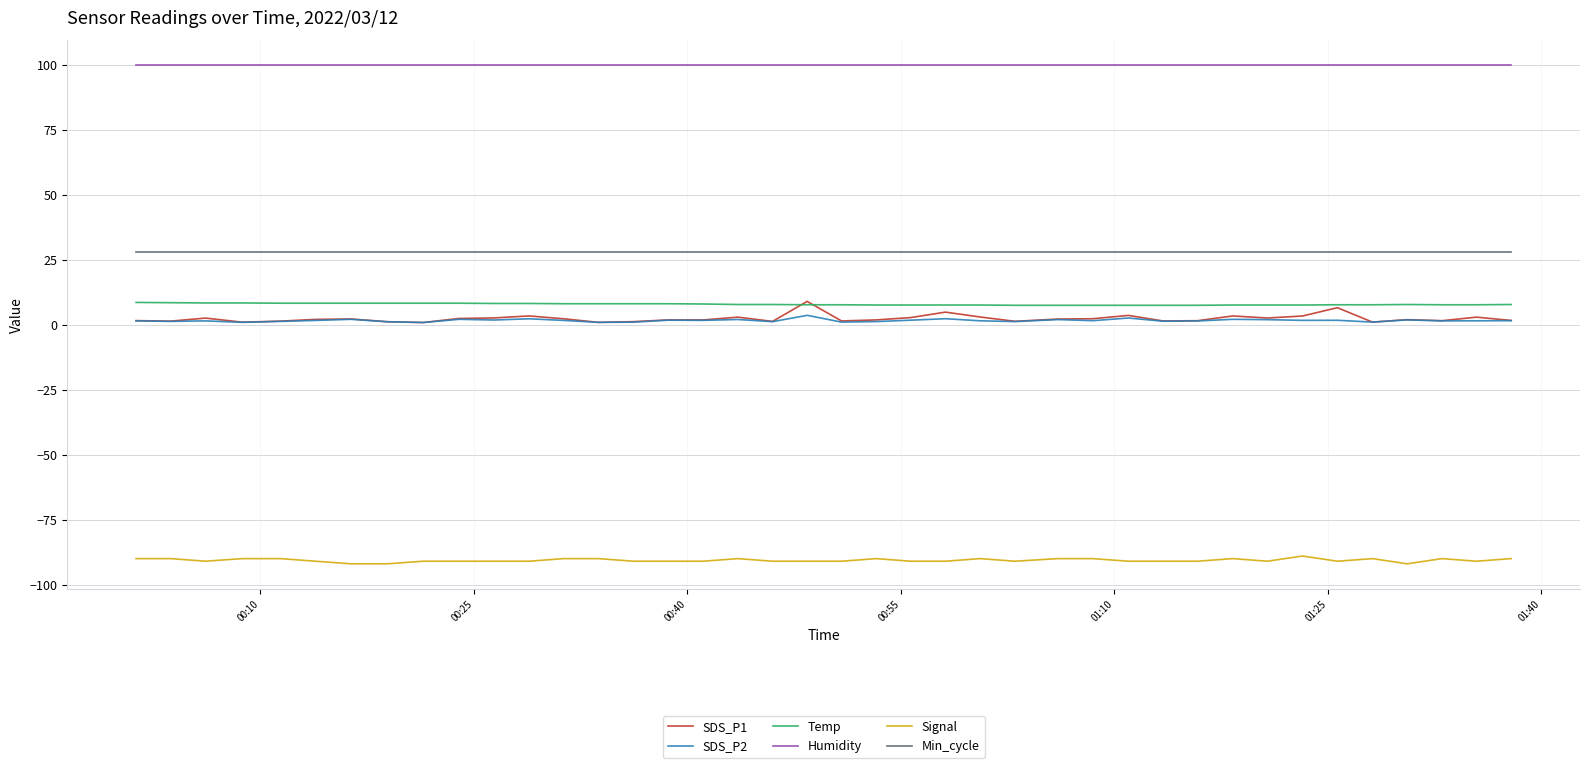

What is the minimum value shown in the chart?

-92.0